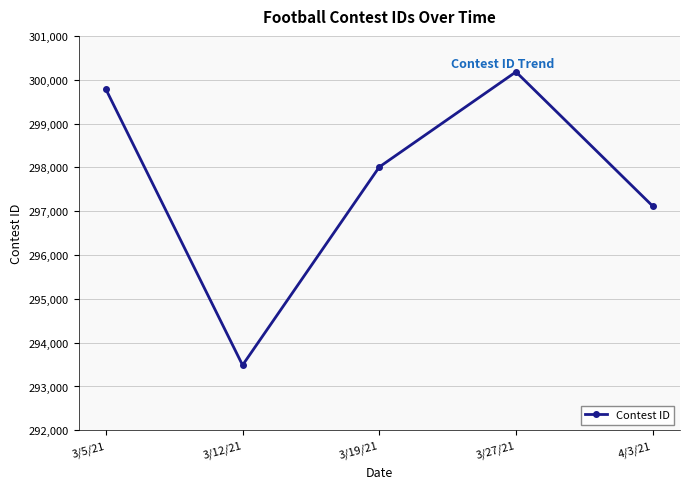

Reading left to right, extract all data points from this chart.

299783	293487	298008	300179	297117